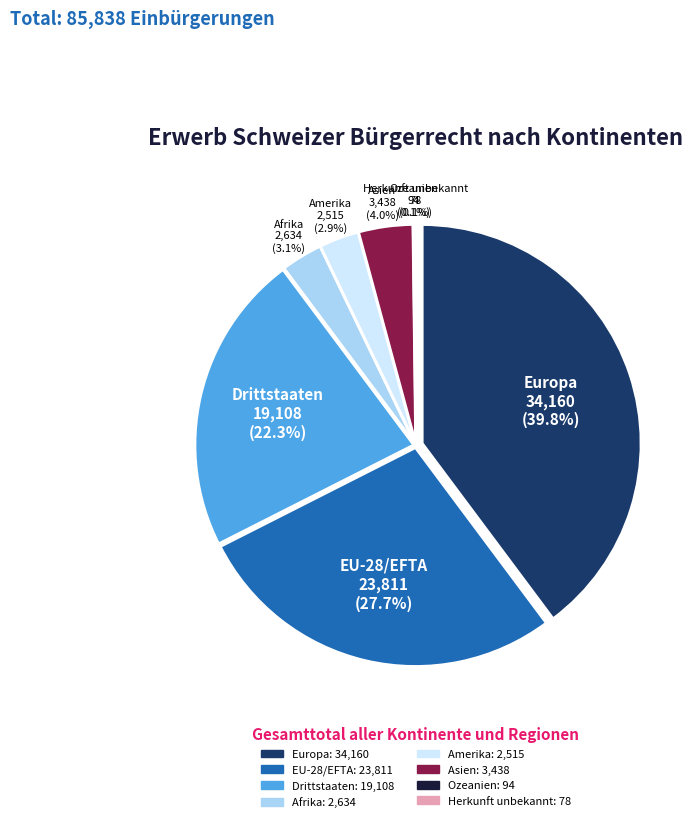

What is the ratio of the value at Drittstaaten to the value at Ozeanien?

203.3